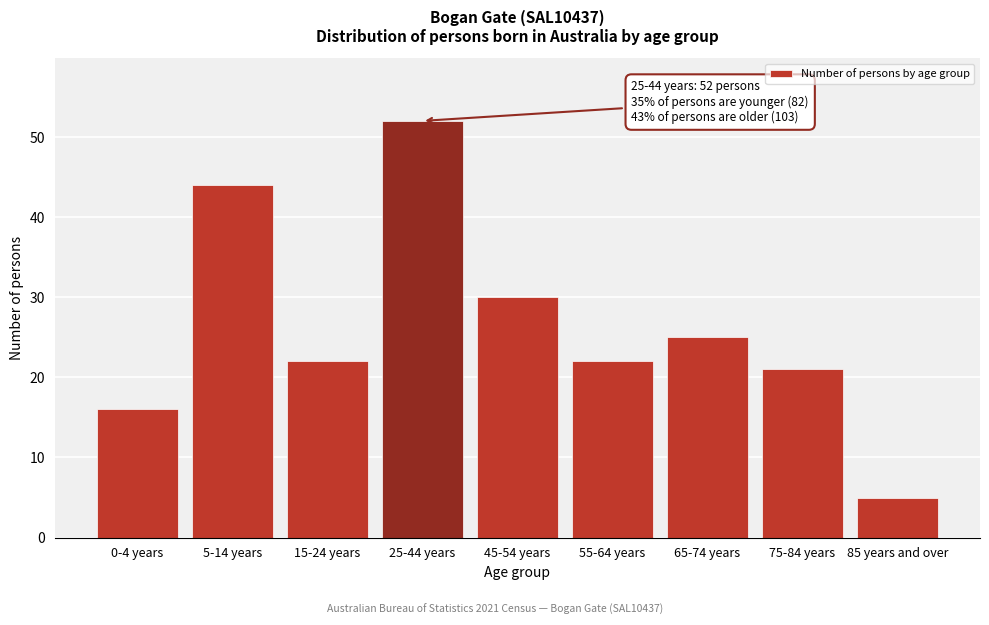

Reading left to right, extract all data points from this chart.

16	44	22	52	30	22	25	21	5